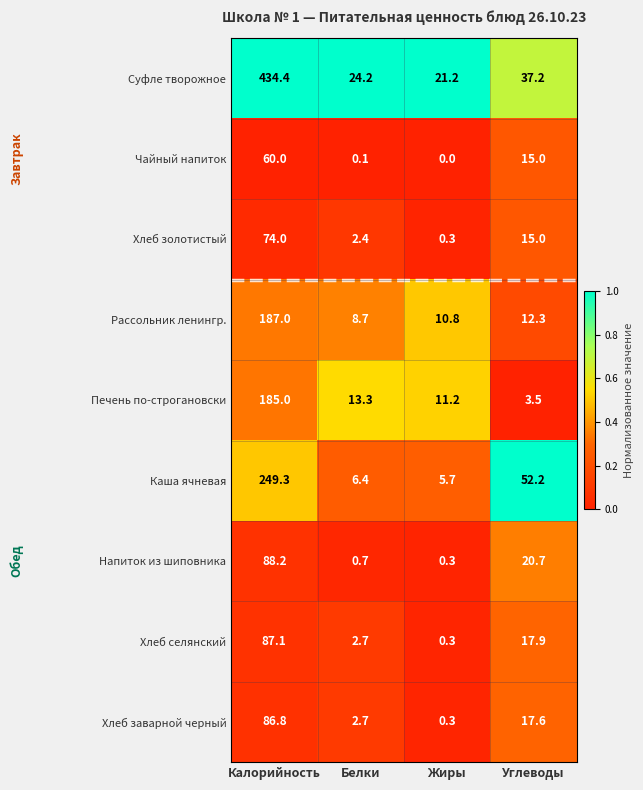

Rank the series by their maximum value, from highest to lowest.

Суфле творожное, Каша ячневая, Рассольник ленингр., Печень по-строгановски, Напиток из шиповника, Хлеб селянский, Хлеб заварной черный, Хлеб золотистый, Чайный напиток